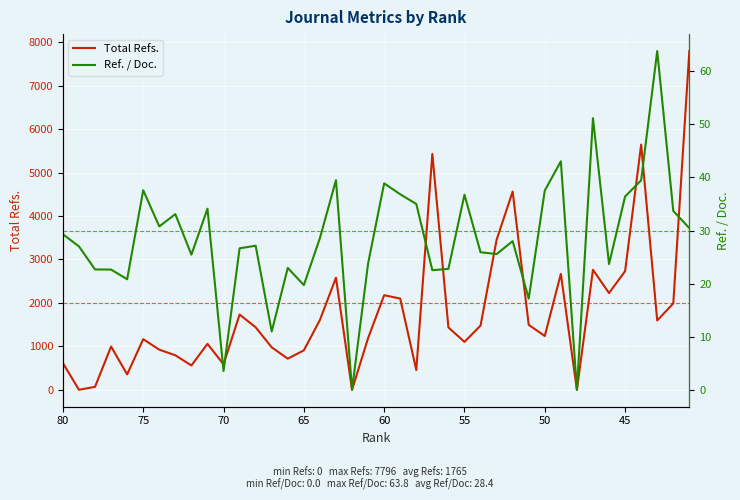

After their last crossing, which series has the higher values: Ref. / Doc. or Total Refs.?

Total Refs.